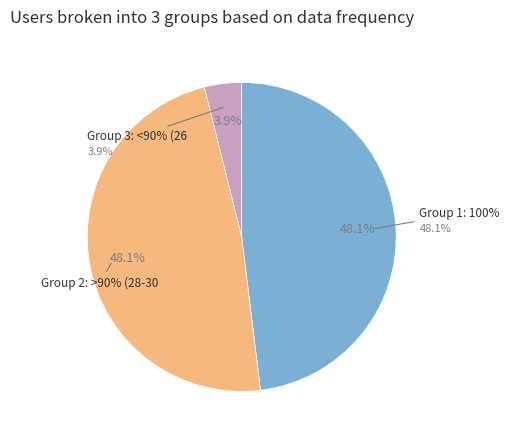

Is there a majority slice in this chart?

No